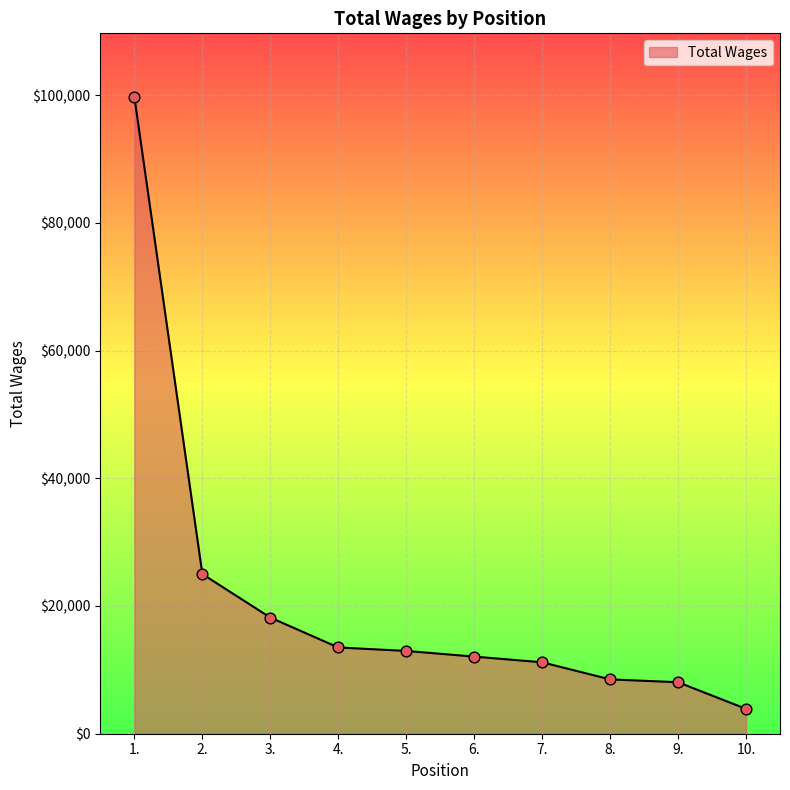

Between 9. and 7., which is larger?

7.